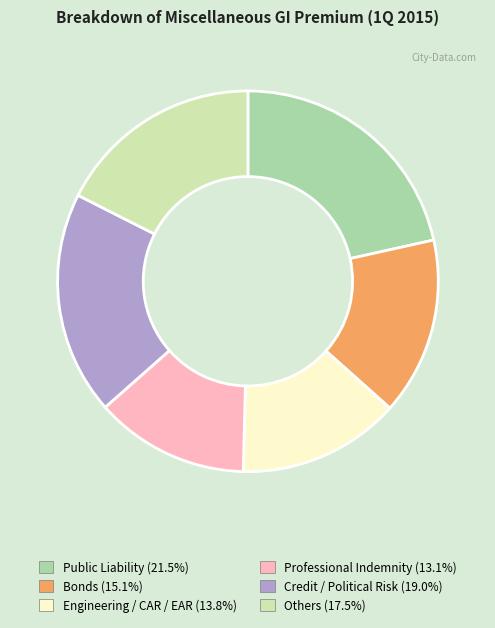

Rank the categories by value from lowest to highest.

Professional Indemnity, Engineering / CAR / EAR, Bonds, Others, Credit / Political Risk, Public Liability